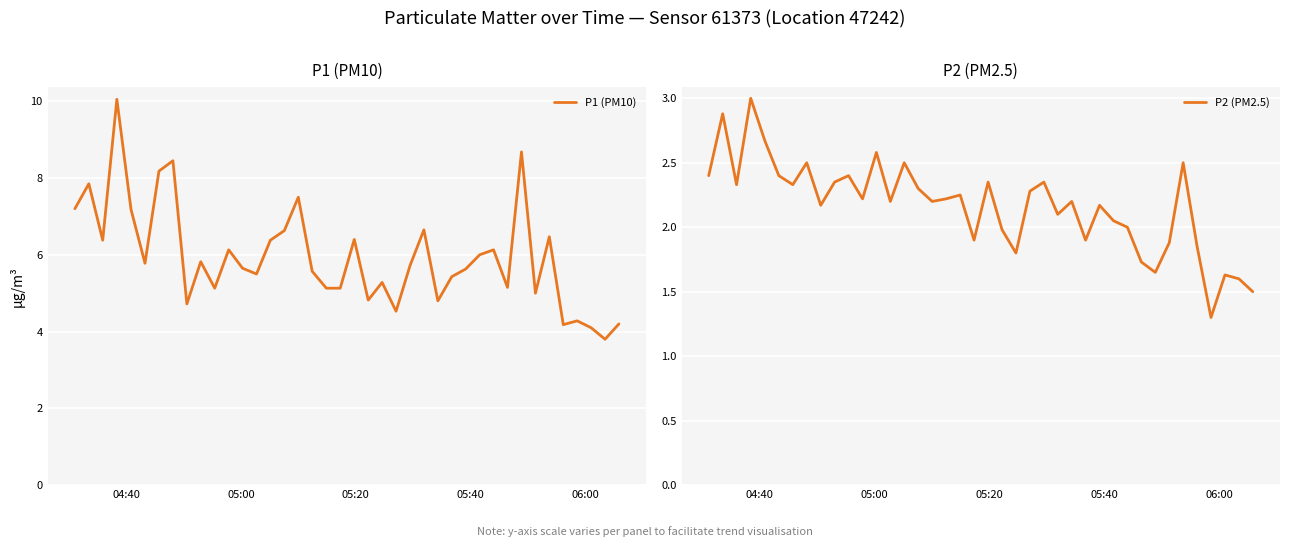

What is the minimum value for P1 (PM10)?

3.8